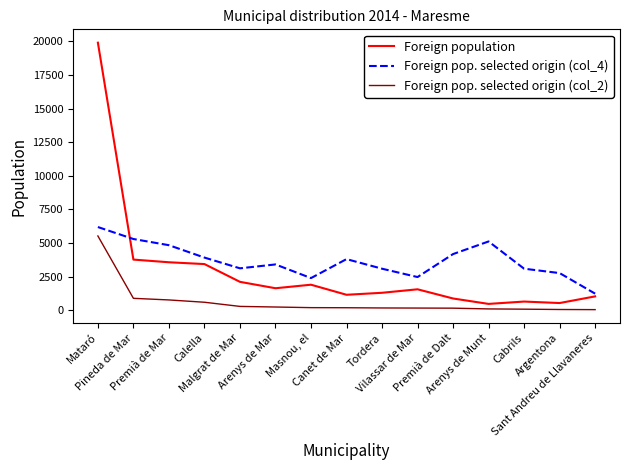

True or false: Foreign population has a value of 2960 at Malgrat de Mar.

False